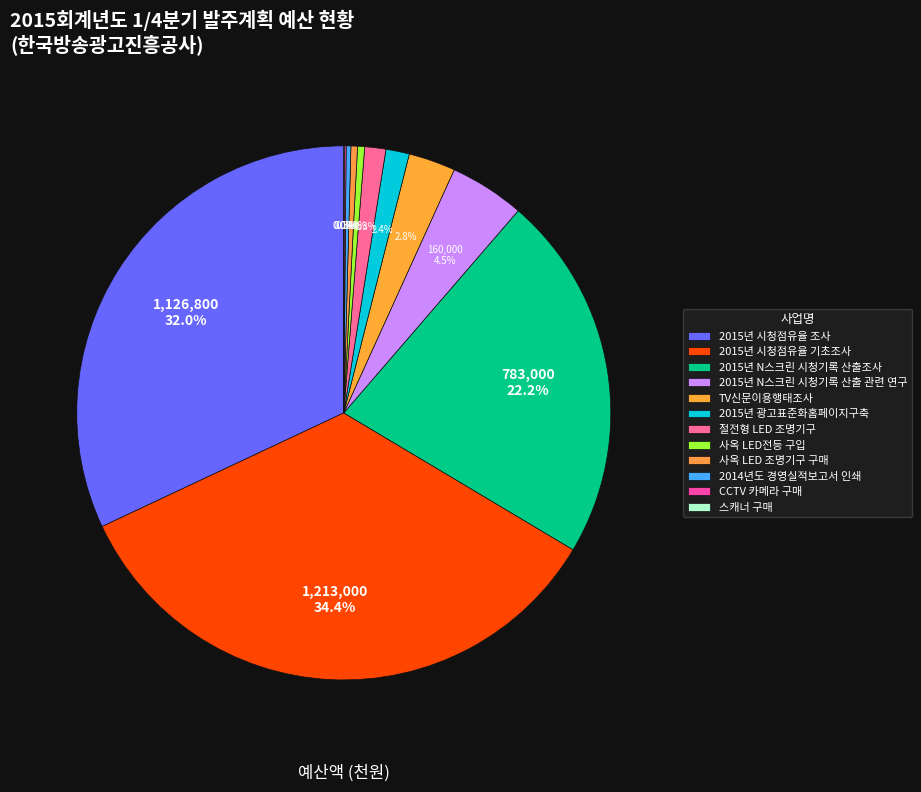

What percentage is the 2015년 N스크린 시청기록 산출조사 slice, to the nearest percent?

22%